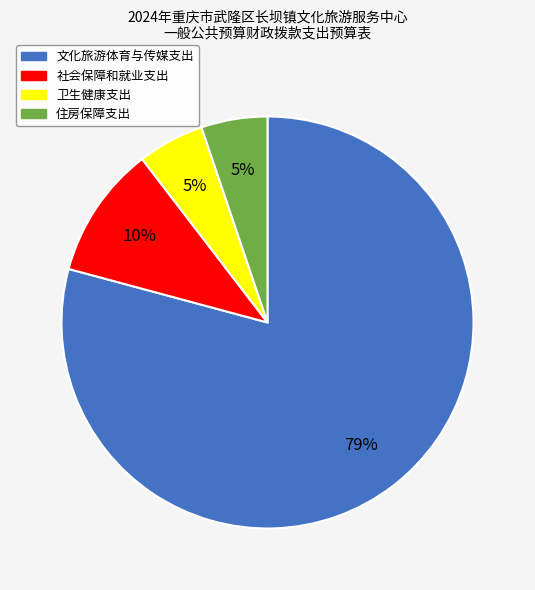

To the nearest percent, what is the average slice percentage?

25%